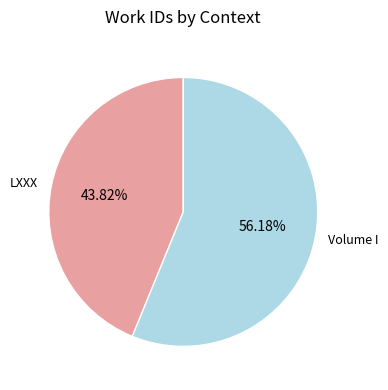

Which category accounts for the majority?

Volume I